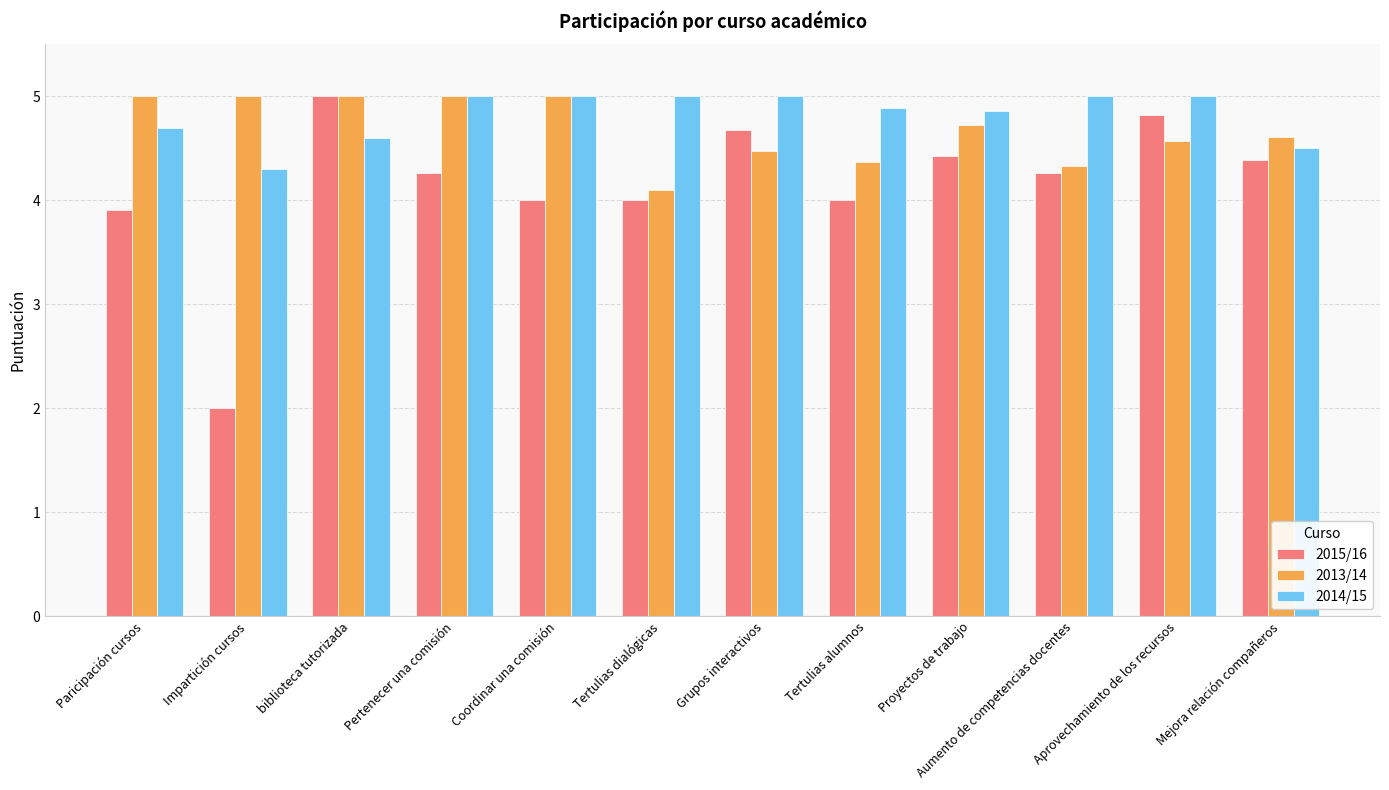

Which series has the widest spread of values?

2015/16